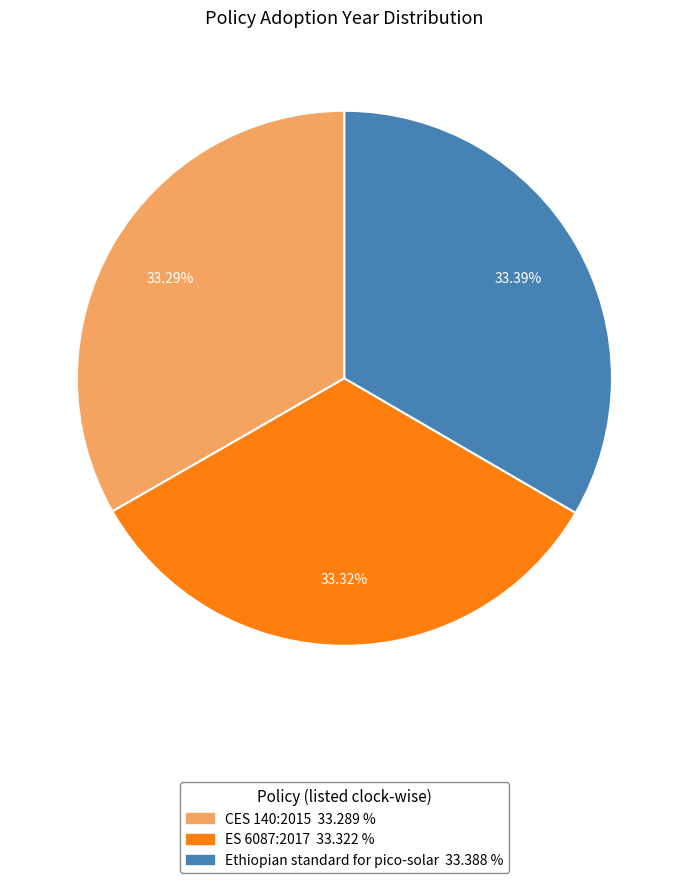

What is the ratio of the value at CES 140:2015 to the value at Ethiopian standard for pico-solar?

1.0